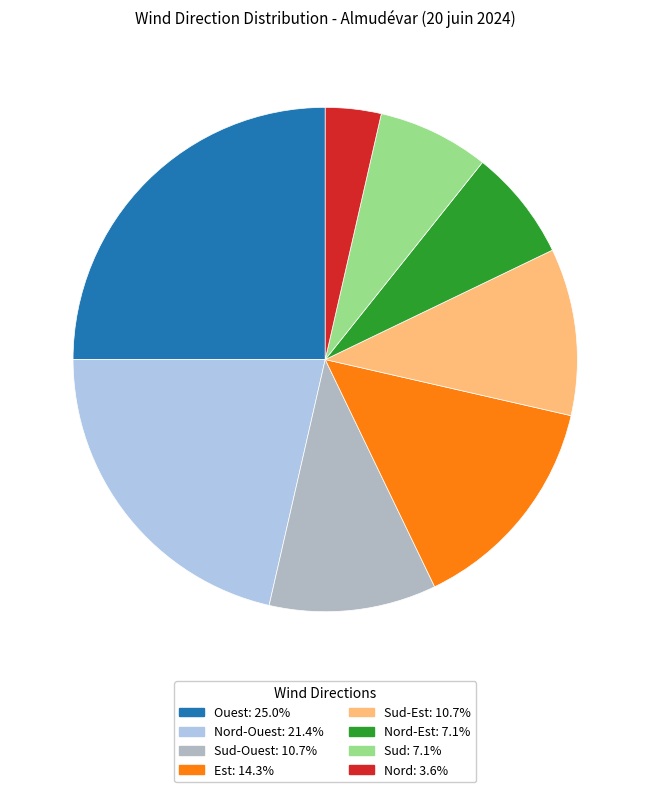

Is there a majority slice in this chart?

No